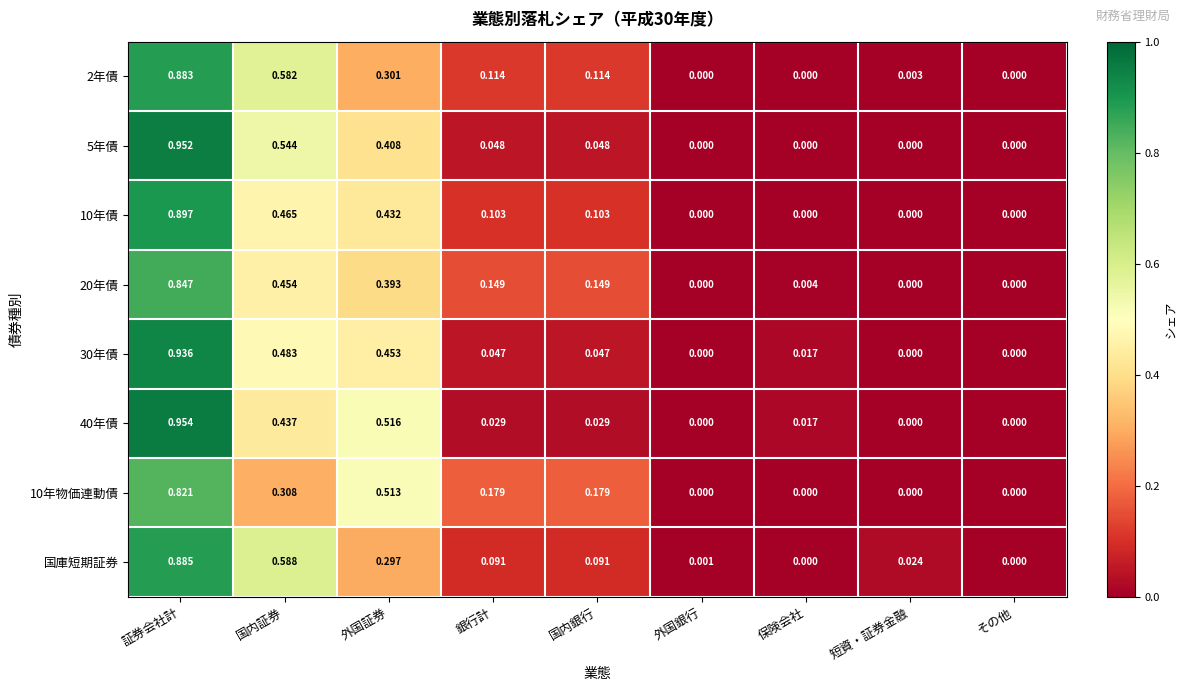

Which category has the highest value in the 2年債 series?

証券会社計